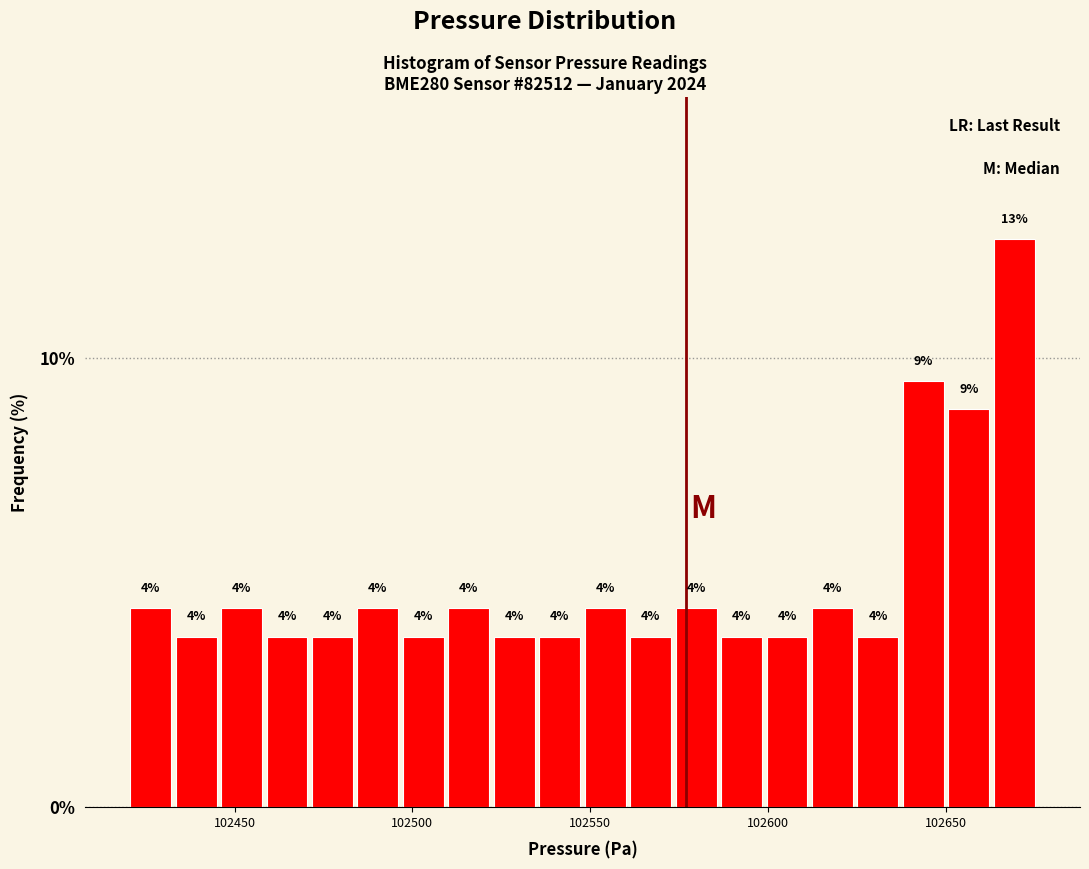

Around what value on the x-axis is the tallest bar? Give the approximate position of its centre, as read against the axis.

102670